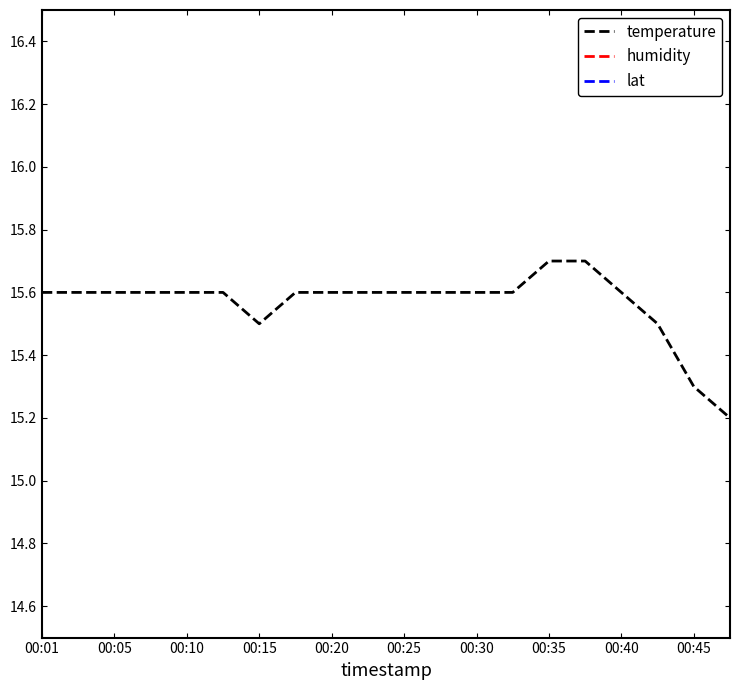

True or false: humidity and lat intersect in this chart.

False